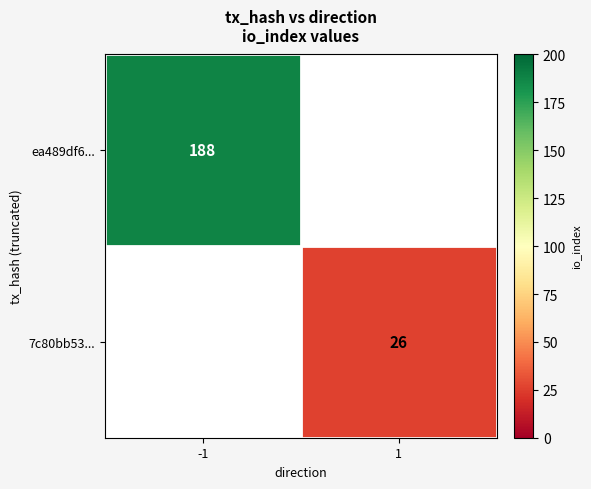

The value of ea489df6... at -1 is 90. True or false?

False